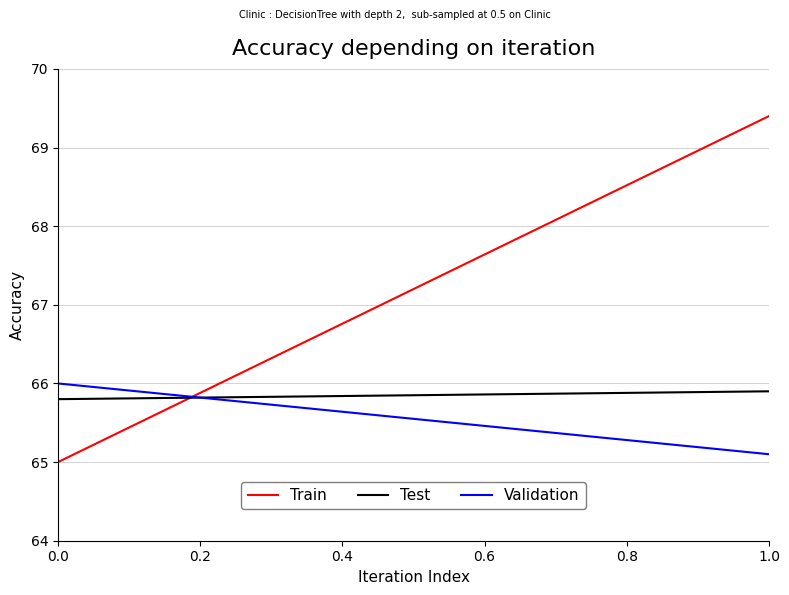

List the series in order of their overall mean, lowest first.

Validation, Test, Train